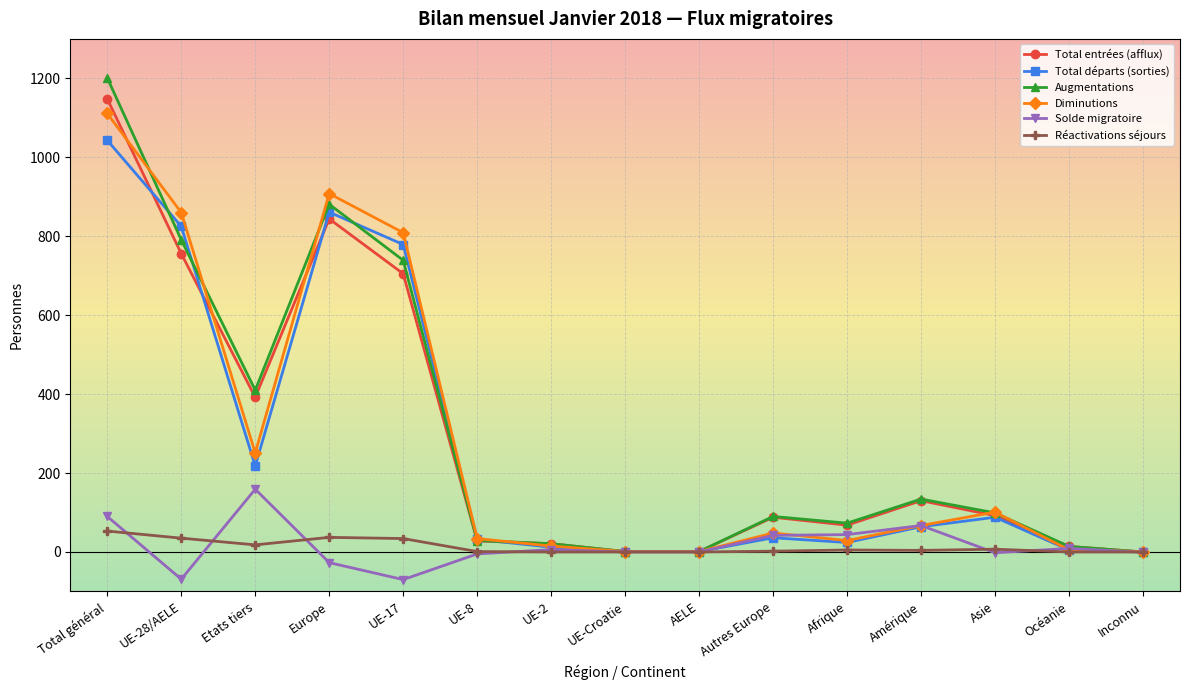

Is the value of Solde migratoire at UE-8 greater than the value of Diminutions at Afrique?

No